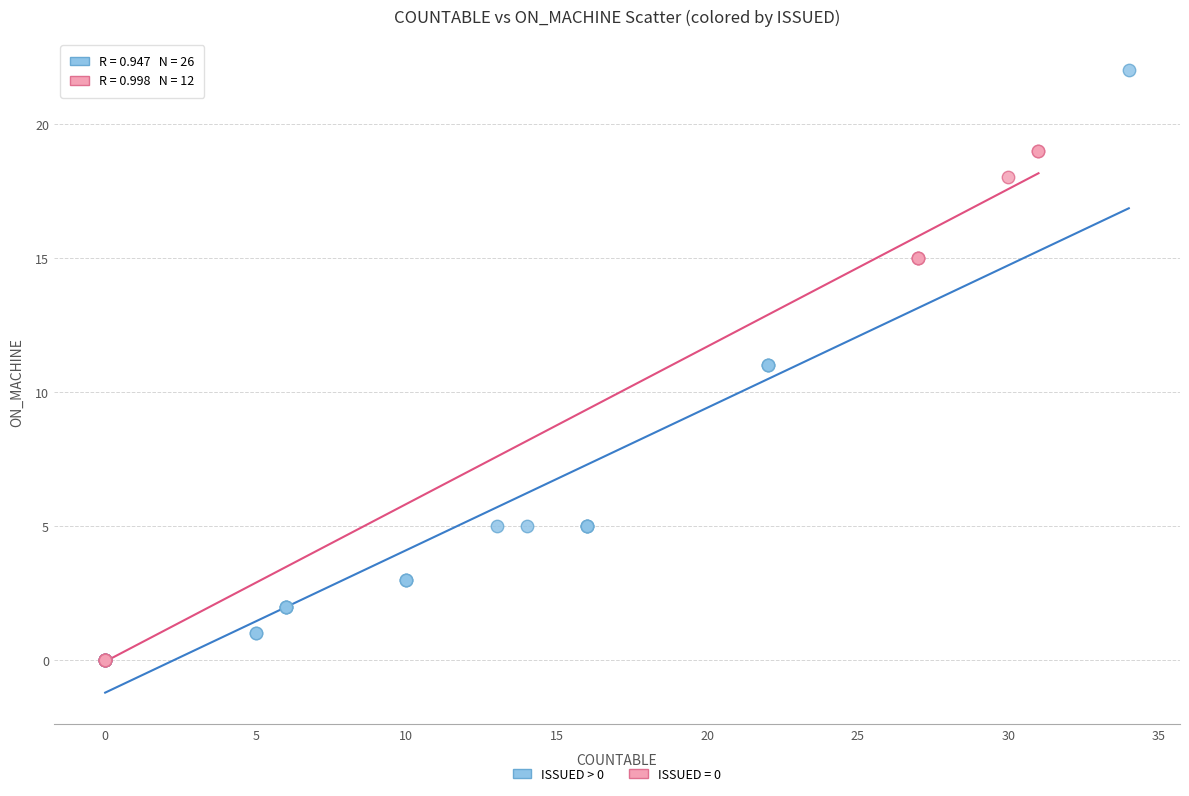

Which series has the largest Y range (max minus min)?

ISSUED > 0